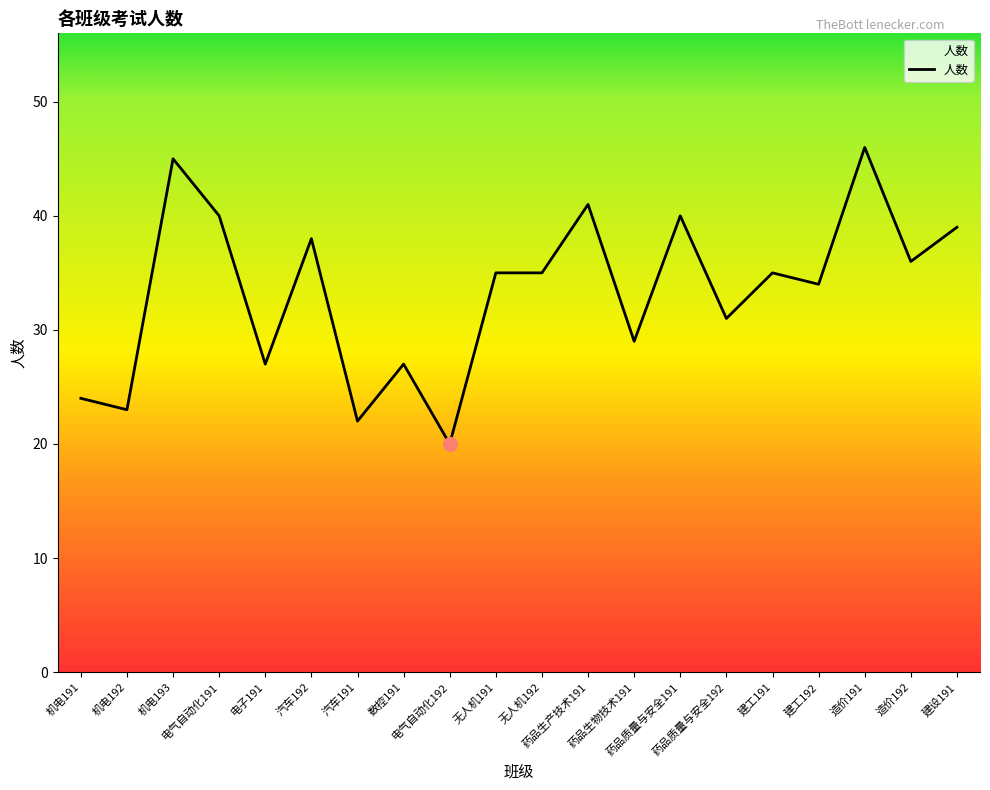

What is the minimum value shown in the chart?

20